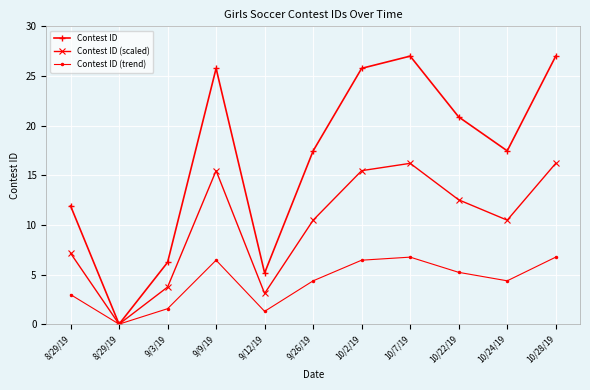

At which category does Contest ID reach its first local valley?

8/29/19